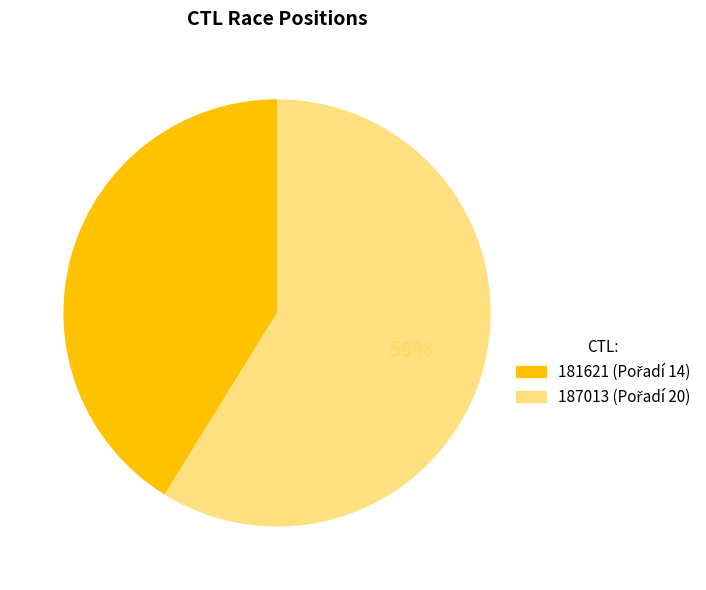

Which has a higher value, 187013 or 181621?

187013